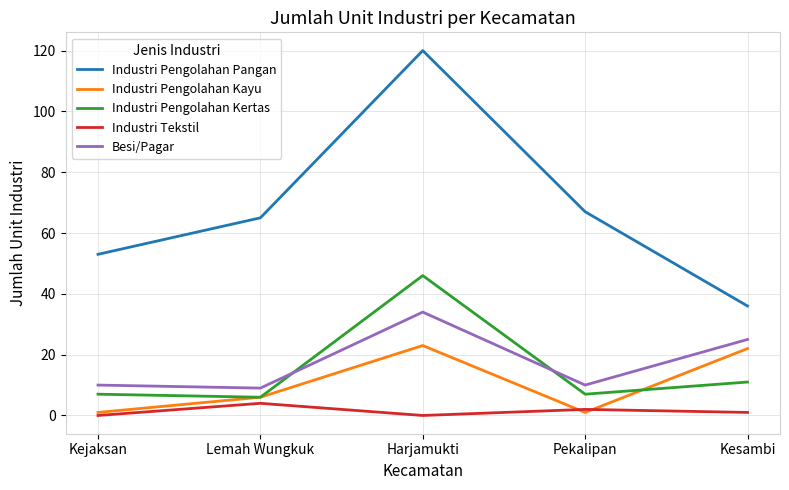

Which series has the largest total across all categories?

Industri Pengolahan Pangan